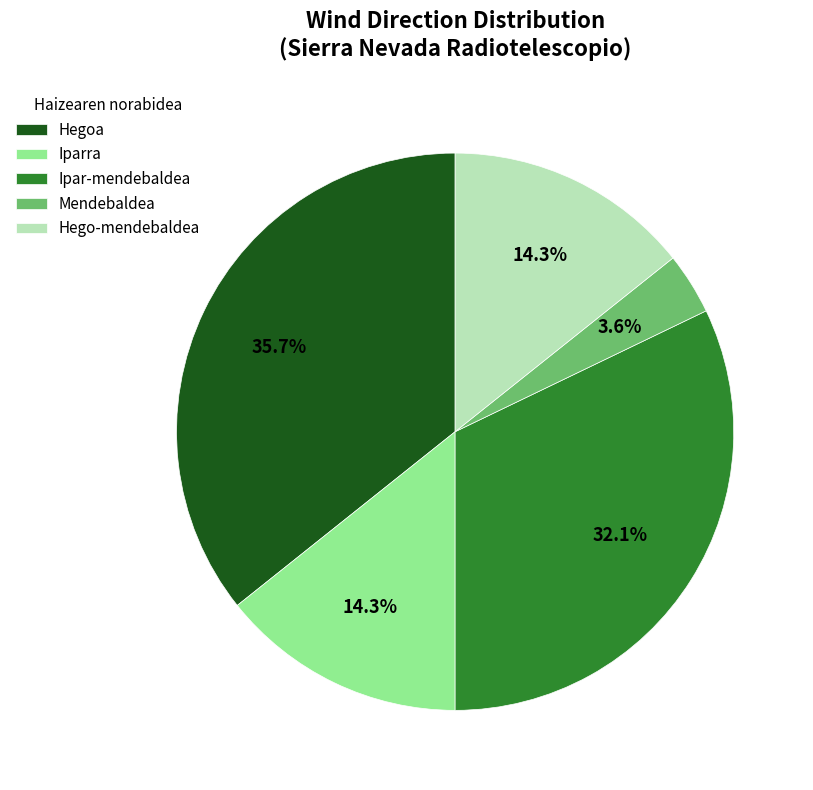

Do Hego-mendebaldea and Iparra together represent more than half of the pie?

No